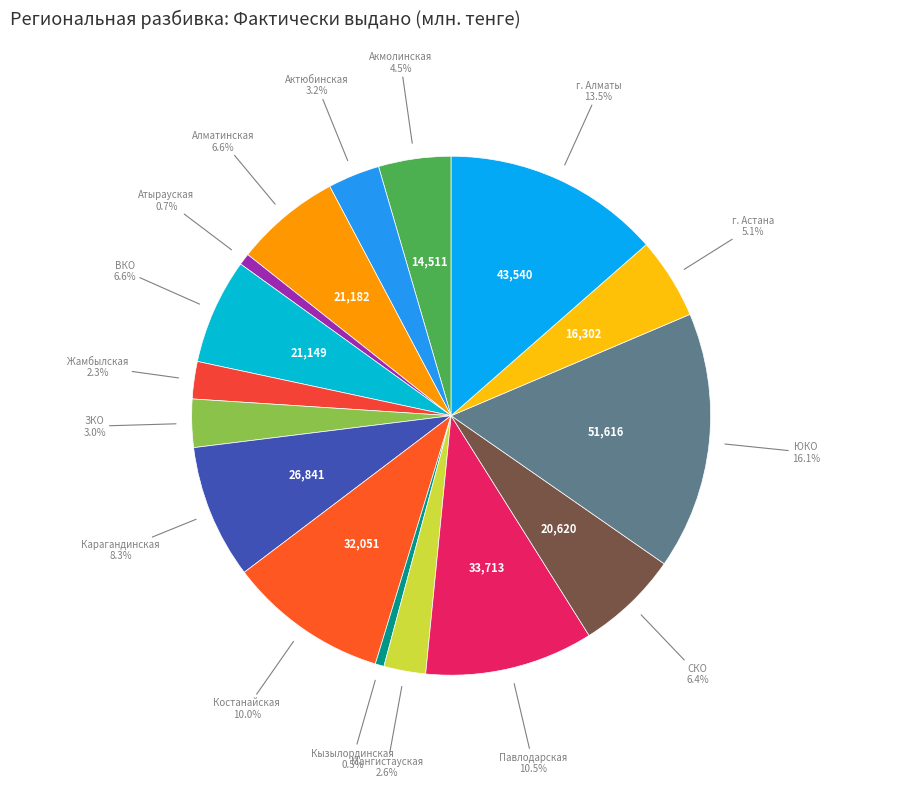

Approximately how many times larger is the value at ЗКО compared to Карагандинская?

0.4